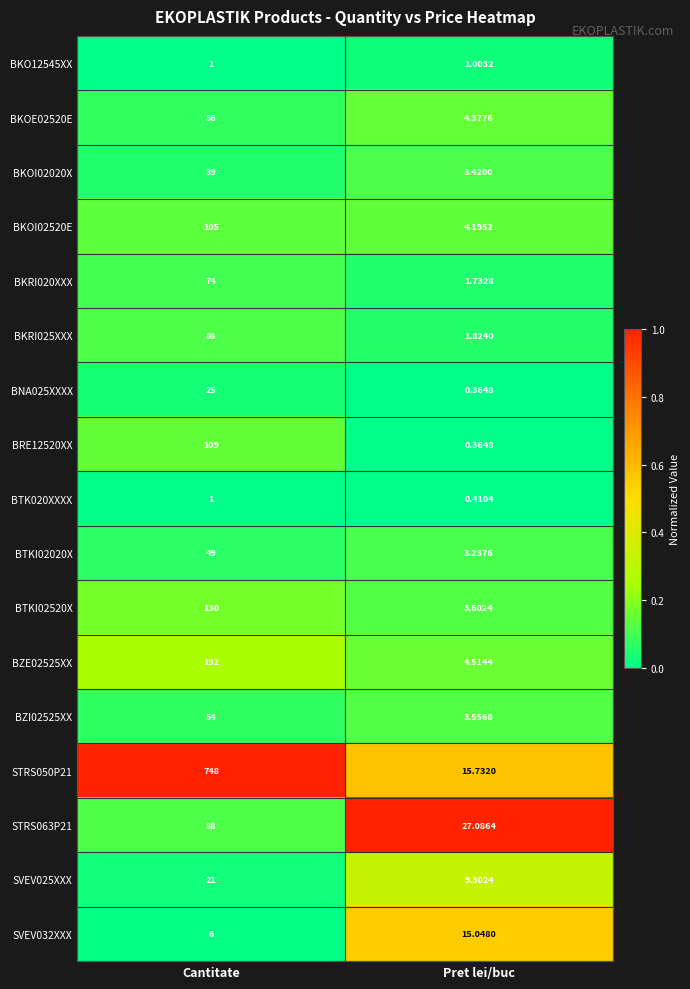

At which label does SVEV032XXX reach its minimum?

Cantitate